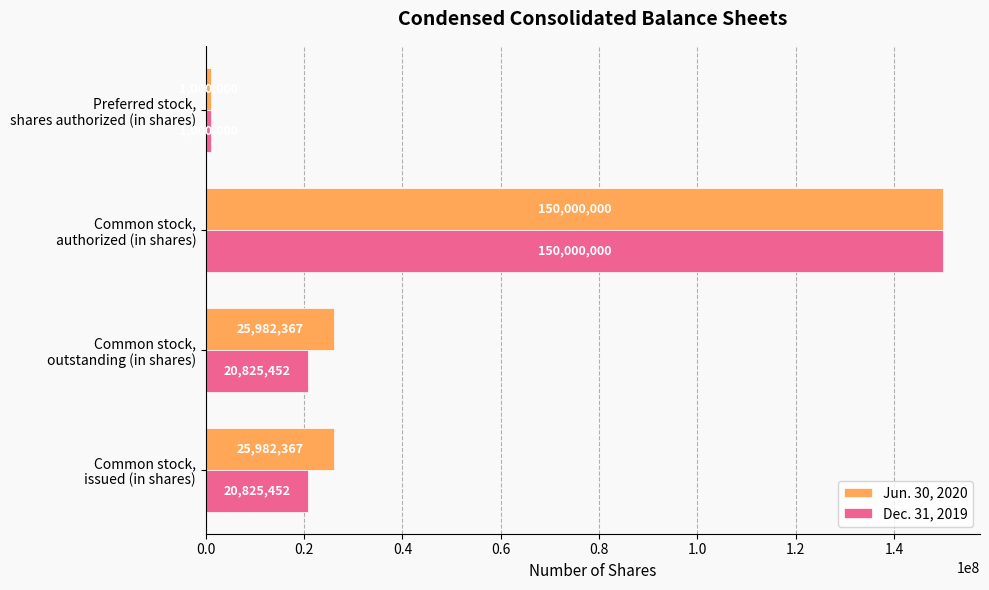

List the series in order of their overall mean, lowest first.

Dec. 31, 2019, Jun. 30, 2020